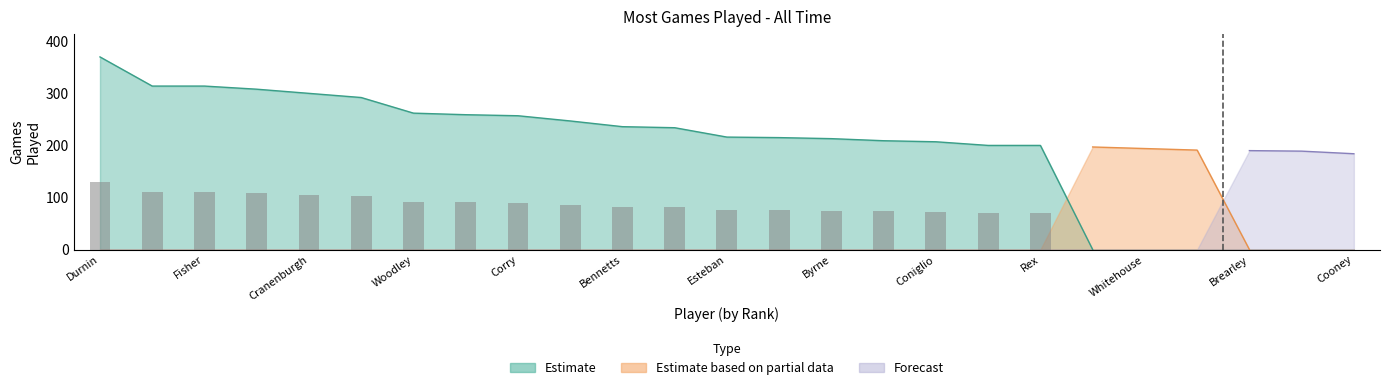

Rank the series by their maximum value, from lowest to highest.

Games (Forecast), Games (Partial), Games (Estimate)